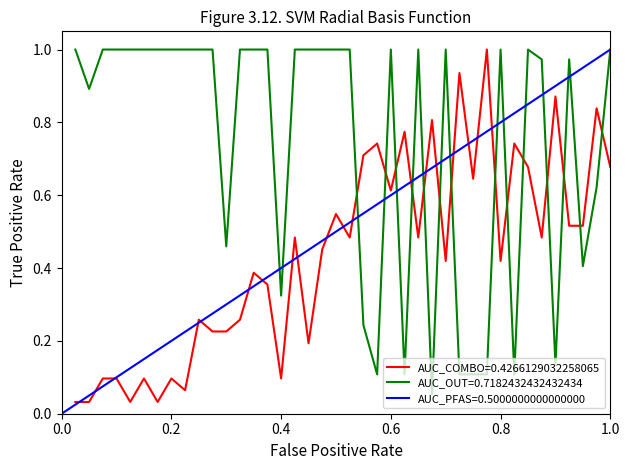

Is it true that Peak Position equals 1.4 at 27?

False